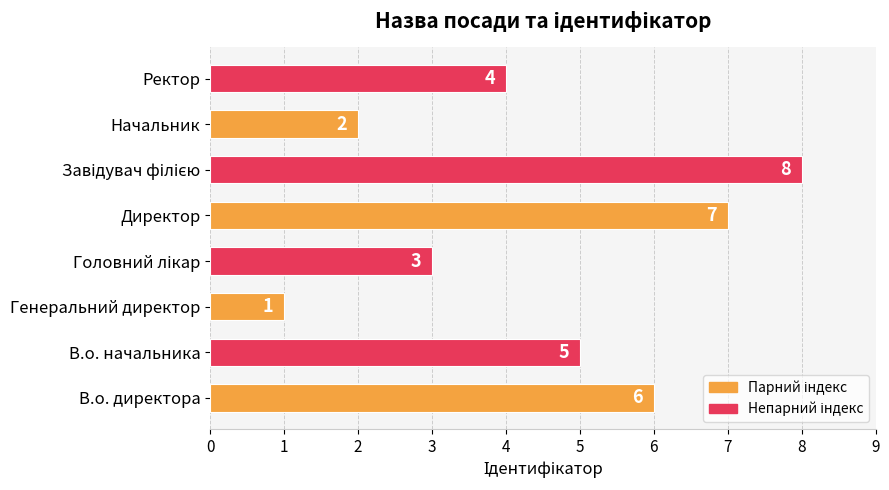

What is the greatest value displayed?

8